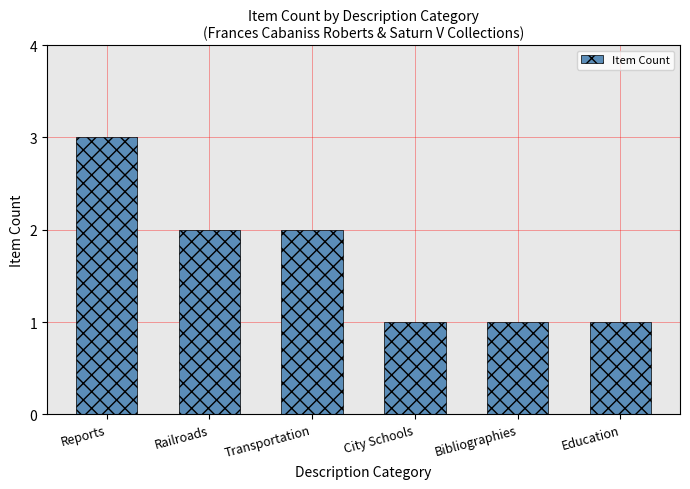

True or false: the data shows 3 at Reports.

True